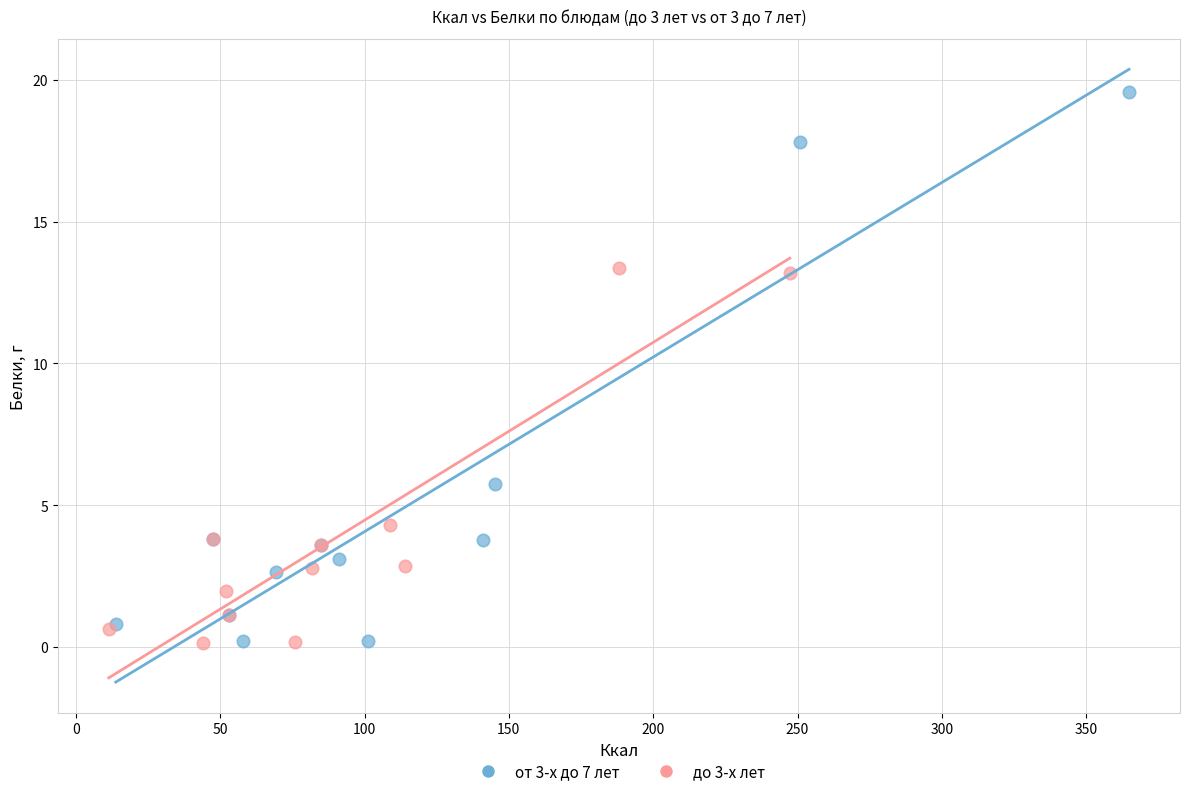

Which series has the widest spread of Y values?

от 3-х до 7 лет